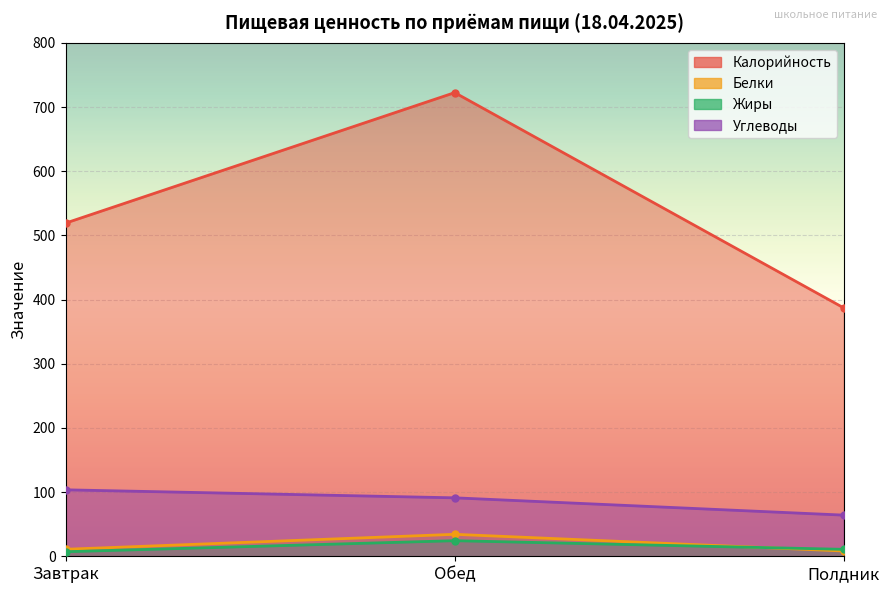

Count the number of data series in this chart.

4